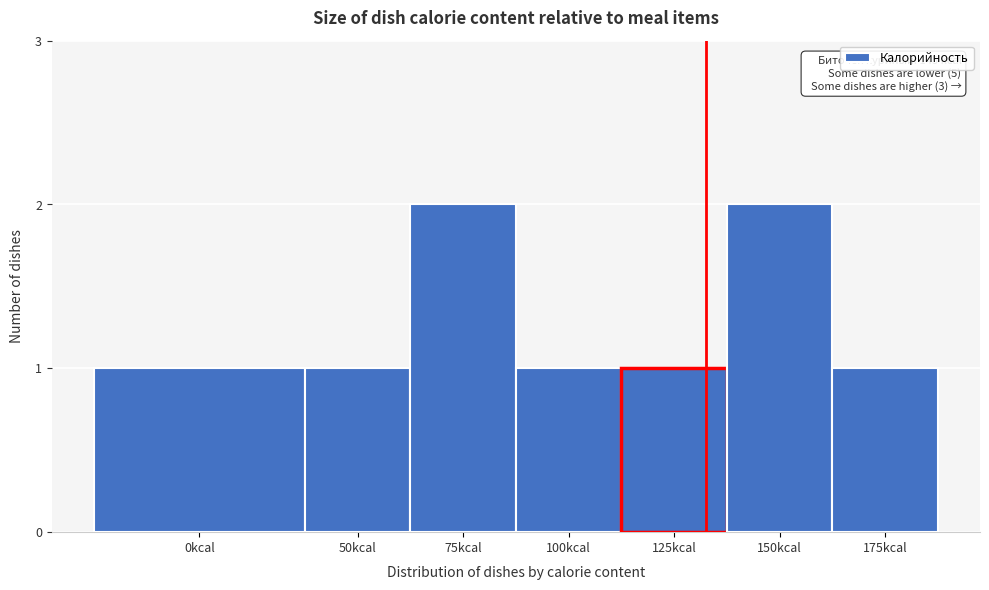

Reading left to right, list all the values displayed in this chart.

0kcal=1	50kcal=1	75kcal=2	100kcal=1	125kcal=1	150kcal=2	175kcal=1